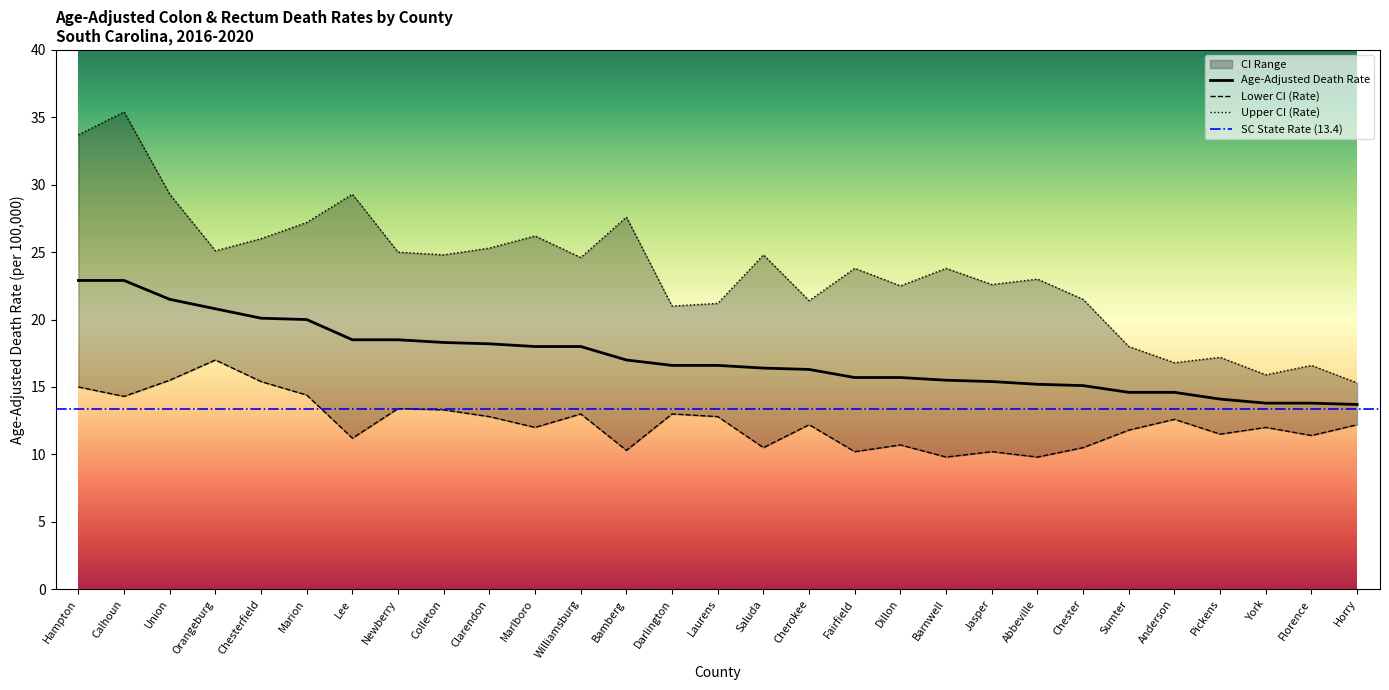

Rank the series by their average value, from highest to lowest.

Upper CI (Rate), Age-Adjusted Death Rate, Lower CI (Rate)